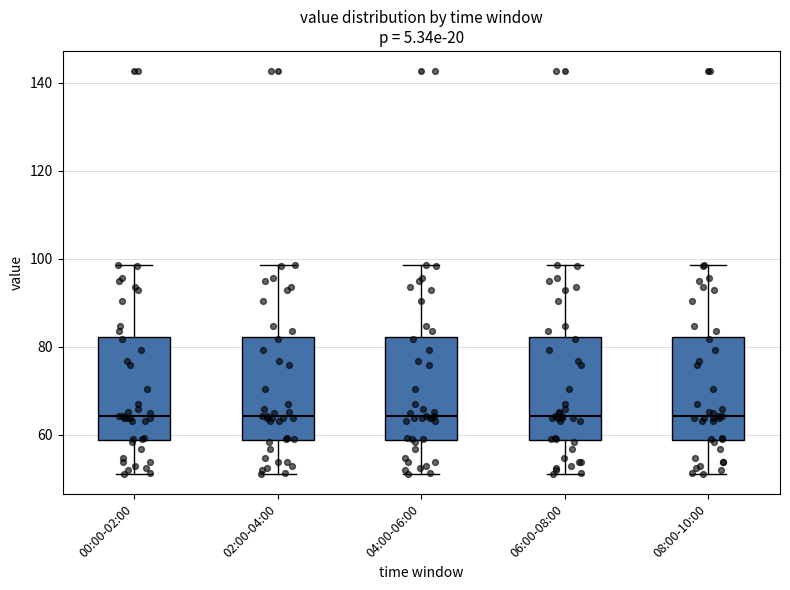

Reading left to right, read every box against the y-axis: the position of its median line, the range the box covers, and the ends of its whiskers. The values are not printed on the chart, so give them approximately, as read against the axis.

00:00-02:00: median 64, box 58 to 82, whiskers 52 to 98
02:00-04:00: median 64, box 58 to 82, whiskers 52 to 98
04:00-06:00: median 64, box 58 to 82, whiskers 52 to 98
06:00-08:00: median 64, box 58 to 82, whiskers 52 to 98
08:00-10:00: median 64, box 58 to 82, whiskers 52 to 98